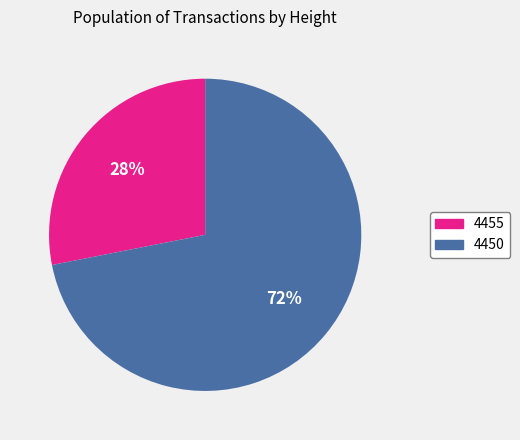

To the nearest percent, what is the difference between the 4450 and 4455 slice percentages?

44%